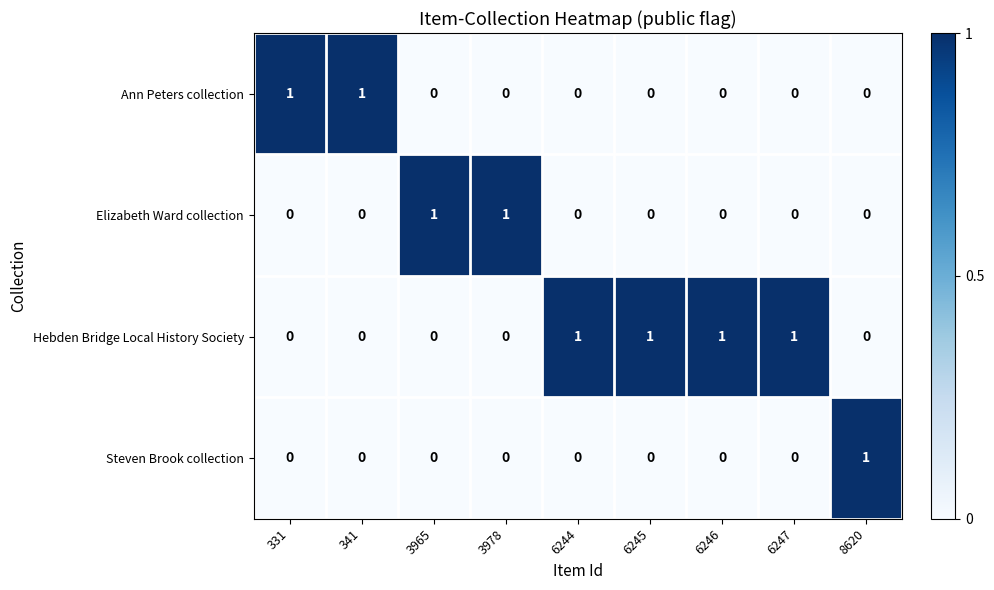

Count the Ann Peters collection values in the range 0 to 1.

9